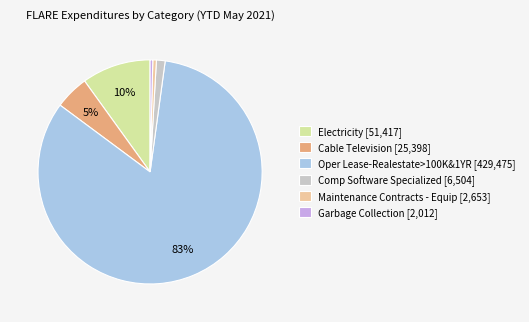

How many segments does this pie chart have?

6